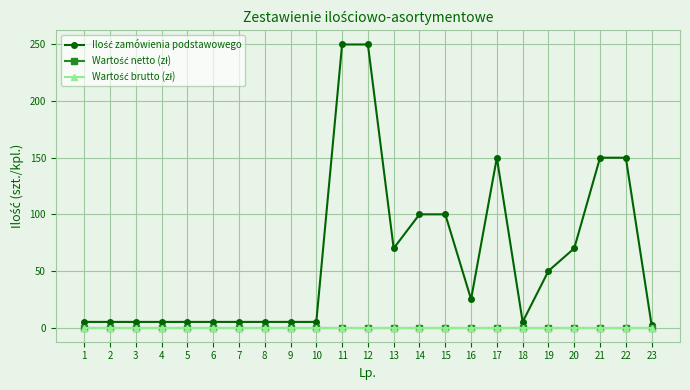

Is the value of Ilość zamówienia podstawowego at 23 greater than the value of Wartość brutto (zł) at 17?

Yes